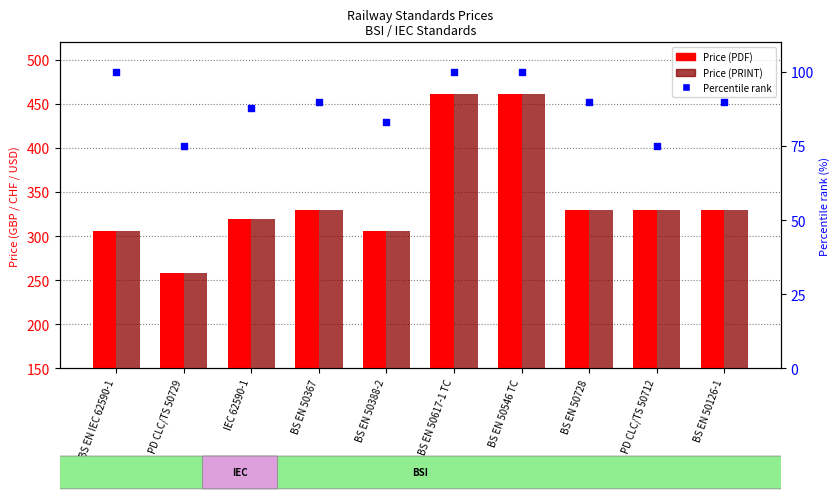

Which series has the largest total across all categories?

Price (PDF)